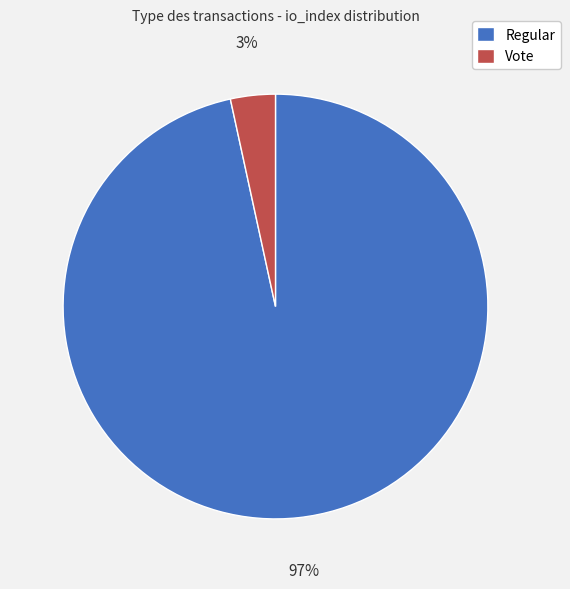

Does any single category account for the majority?

Yes